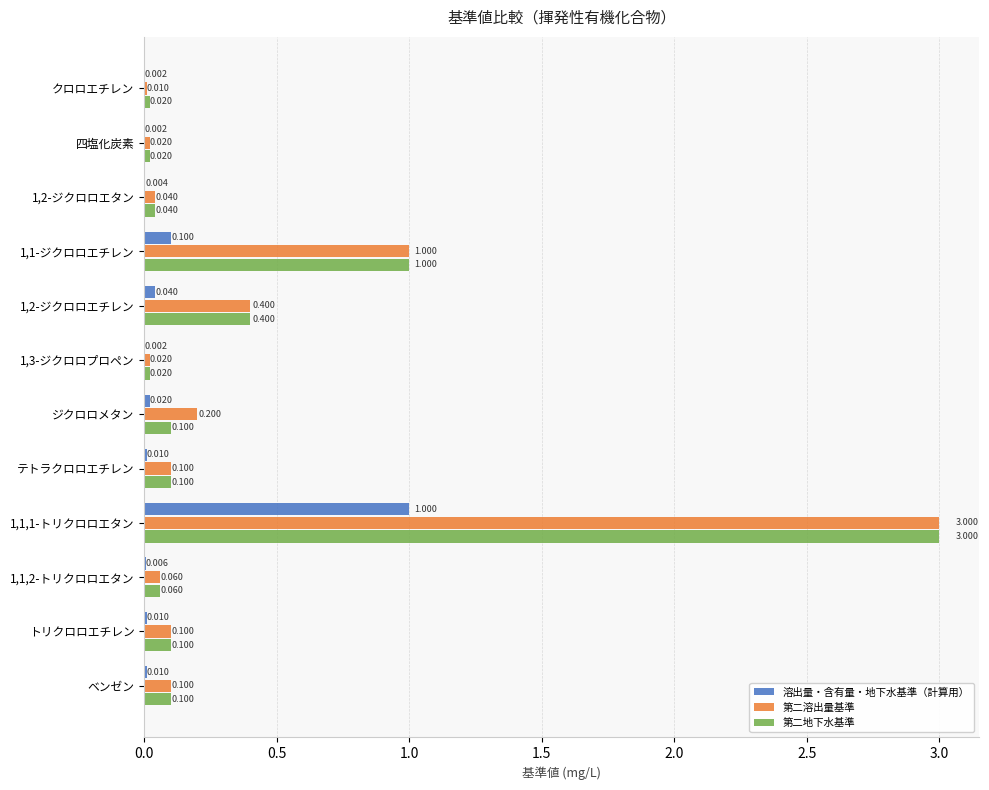

Is the value of 第二溶出量基準 at 1,2-ジクロロエタン greater than the value of 溶出量・含有量・地下水基準（計算用） at 1,1-ジクロロエチレン?

No